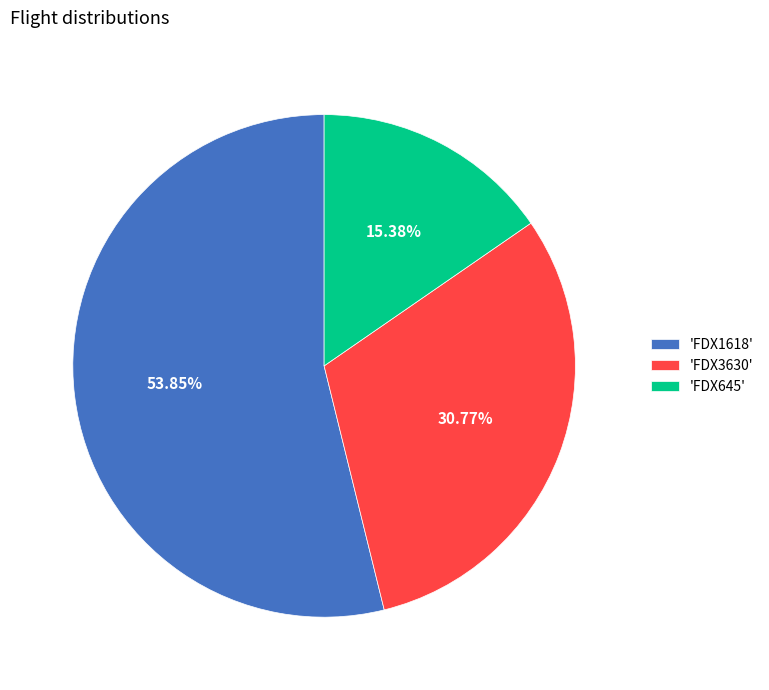

Combined, do 'FDX3630' and 'FDX1618' account for over 50%?

Yes